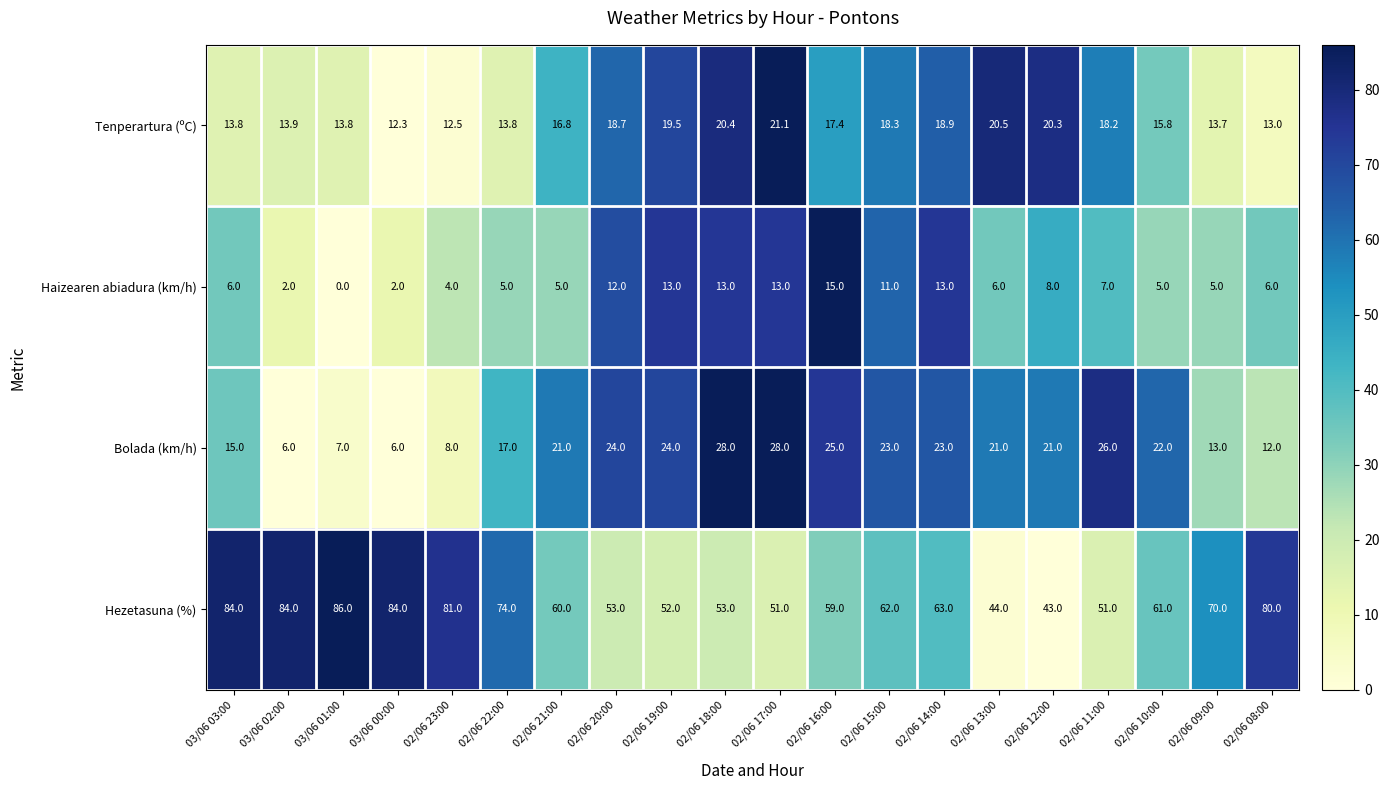

True or false: Hezetasuna (%) has a value of 61.0 at 02/06 10:00.

True